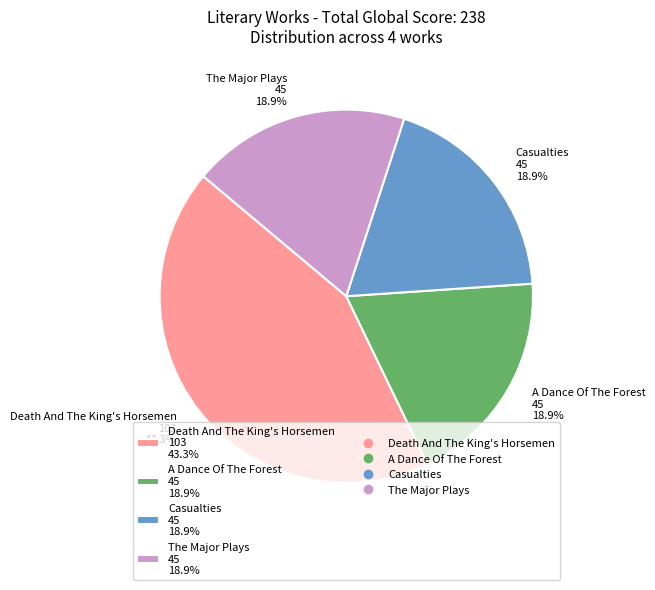

To the nearest percent, what is the average slice percentage?

25%